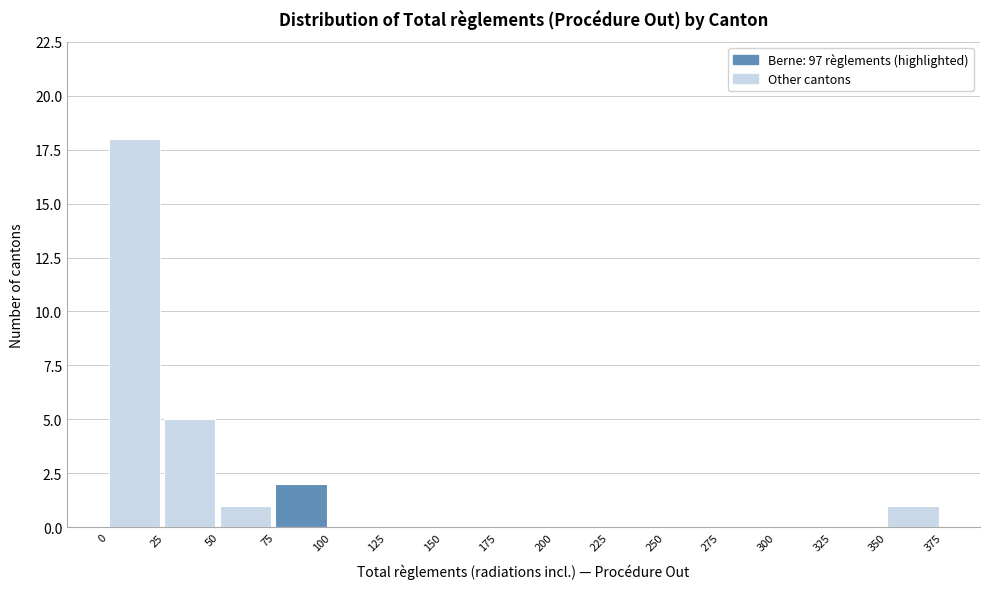

How tall is the bar that spans 50 to 75 on the x-axis? The values are not printed on the chart, so give them approximately, as read against the axis.

1